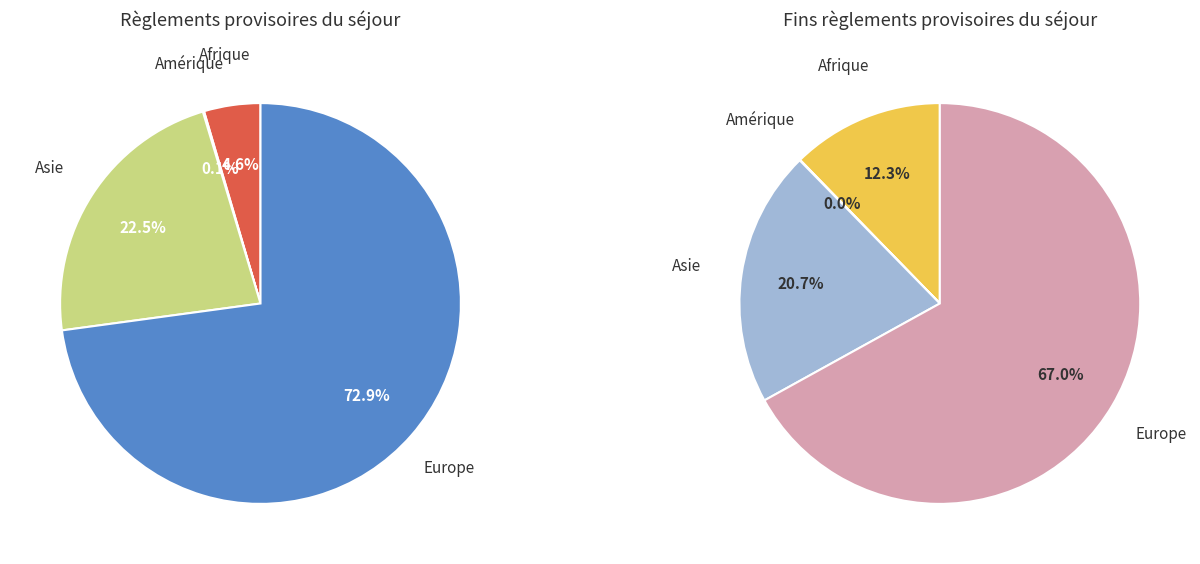

What is the largest slice in the pie chart?

Europe